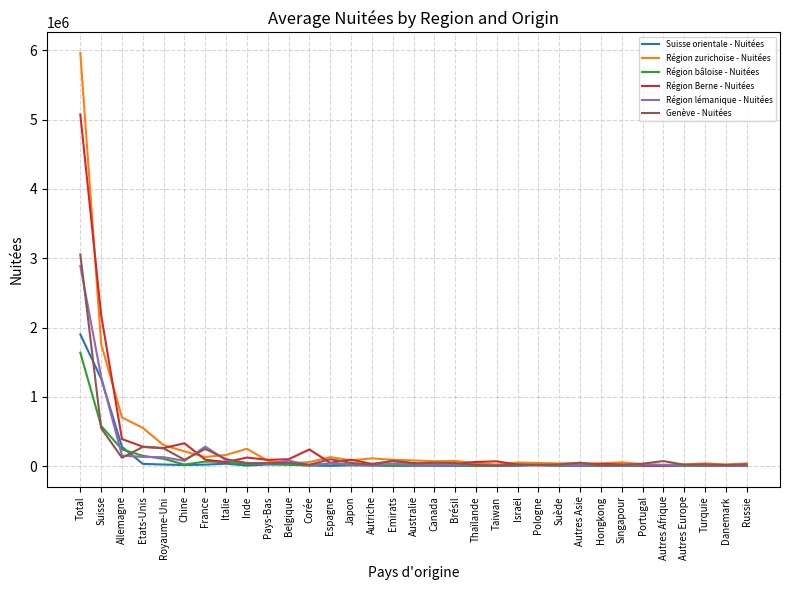

True or false: Genève - Nuitées has more than 2 interior local peaks.

True